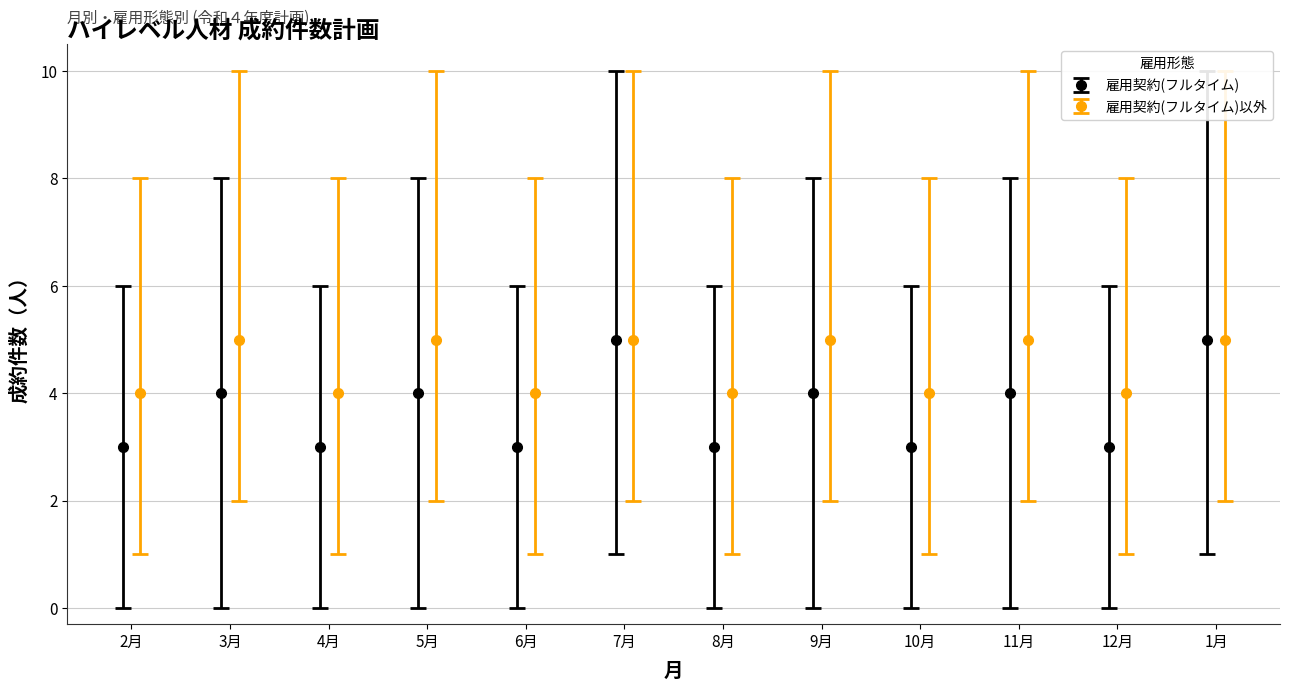

What is the value of the 雇用契約(フルタイム) point at the 11th from the left?

3